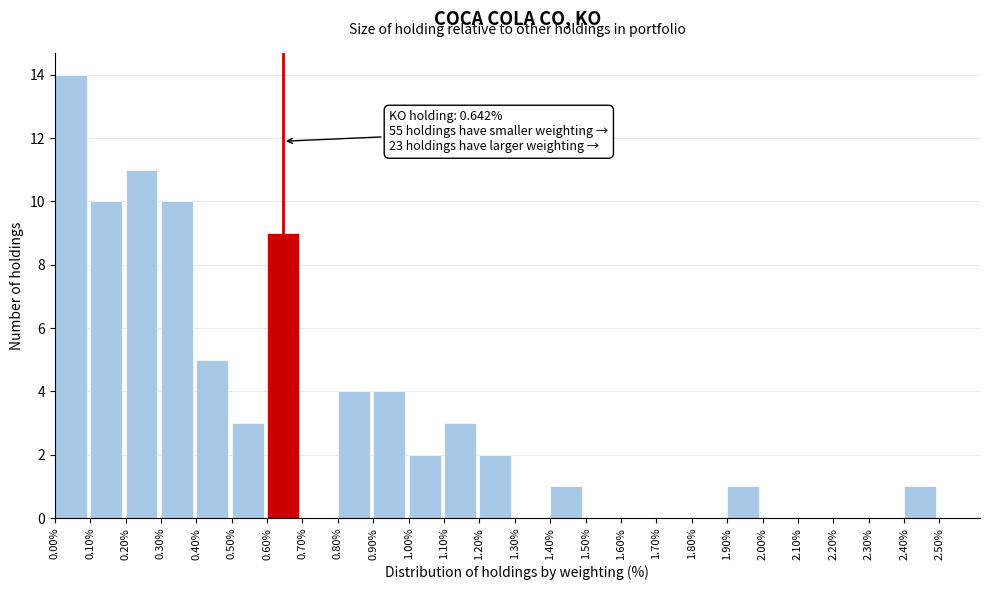

Which range on the x-axis has the tallest bar?

0.00% to 0.10%